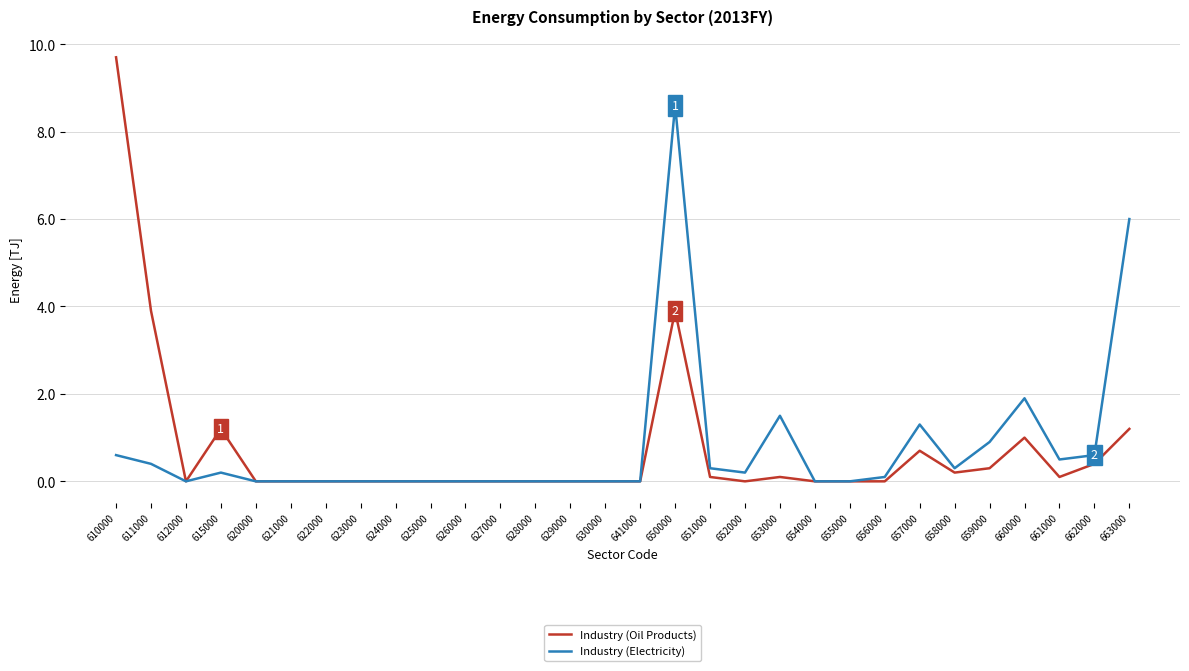

At which category is the sum across all series the highest?

650000